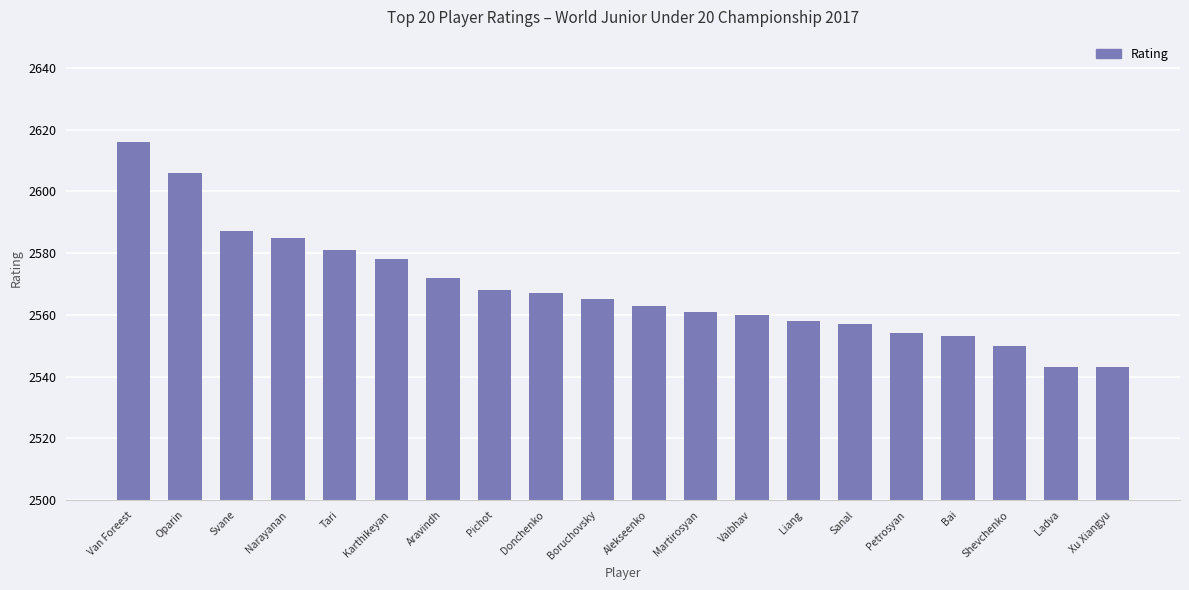

What is the maximum value shown in the chart?

2616